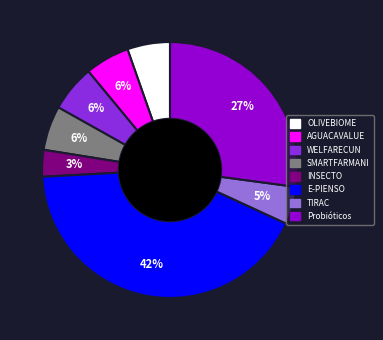

To the nearest percent, what is the difference between the largest and smallest slice percentages?

39%